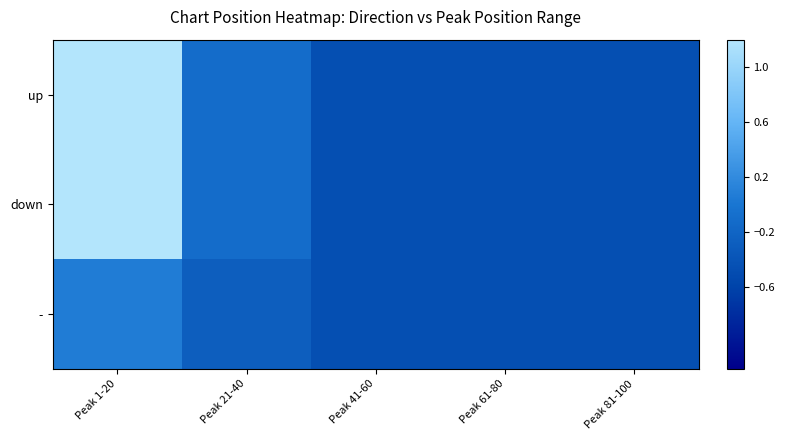

Between Peak 41-60 and Peak 1-20, which is larger?

Peak 1-20